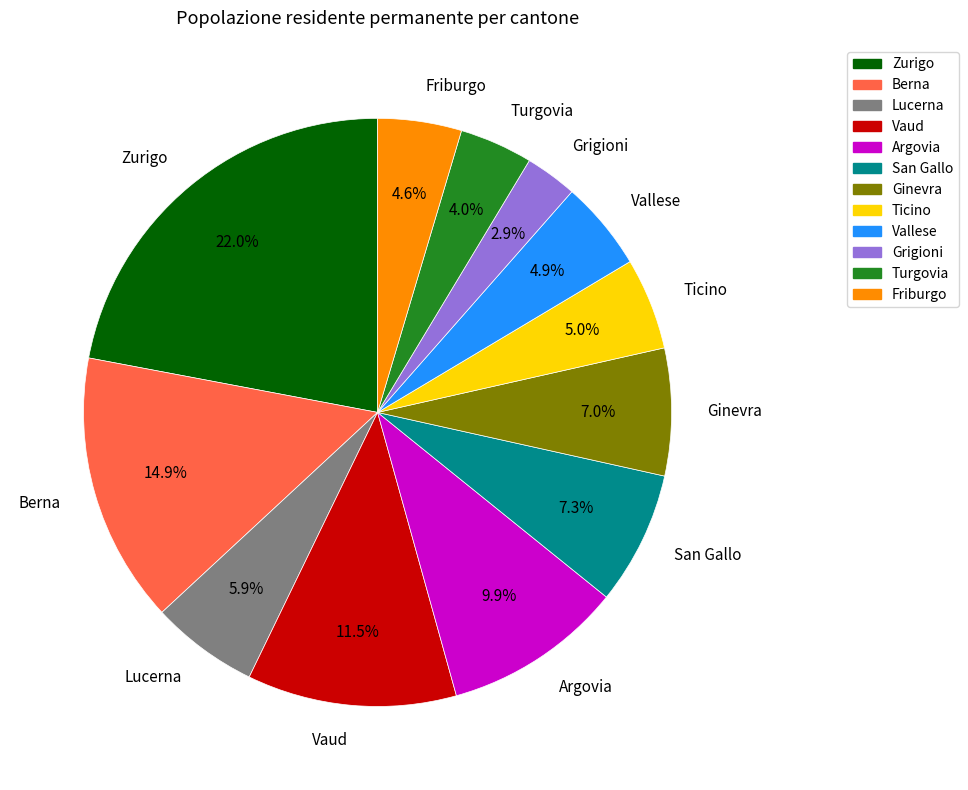

True or false: Argovia accounts for 10% of the total.

True